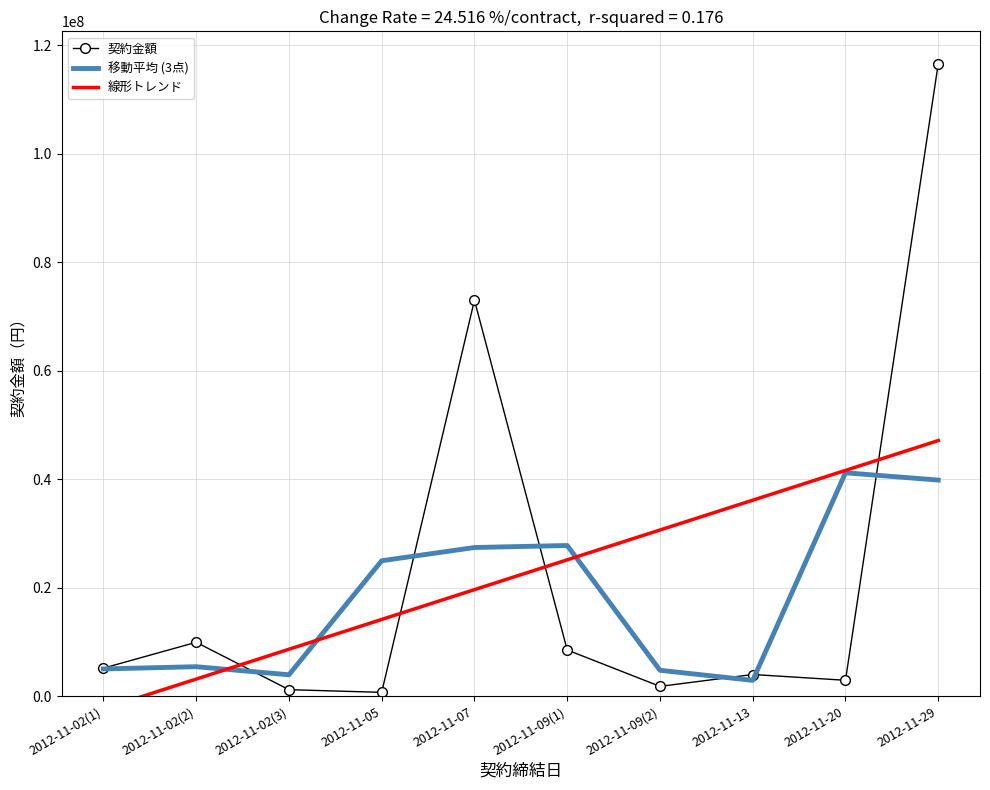

How many times do 線形トレンド and 契約金額 cross each other?

4